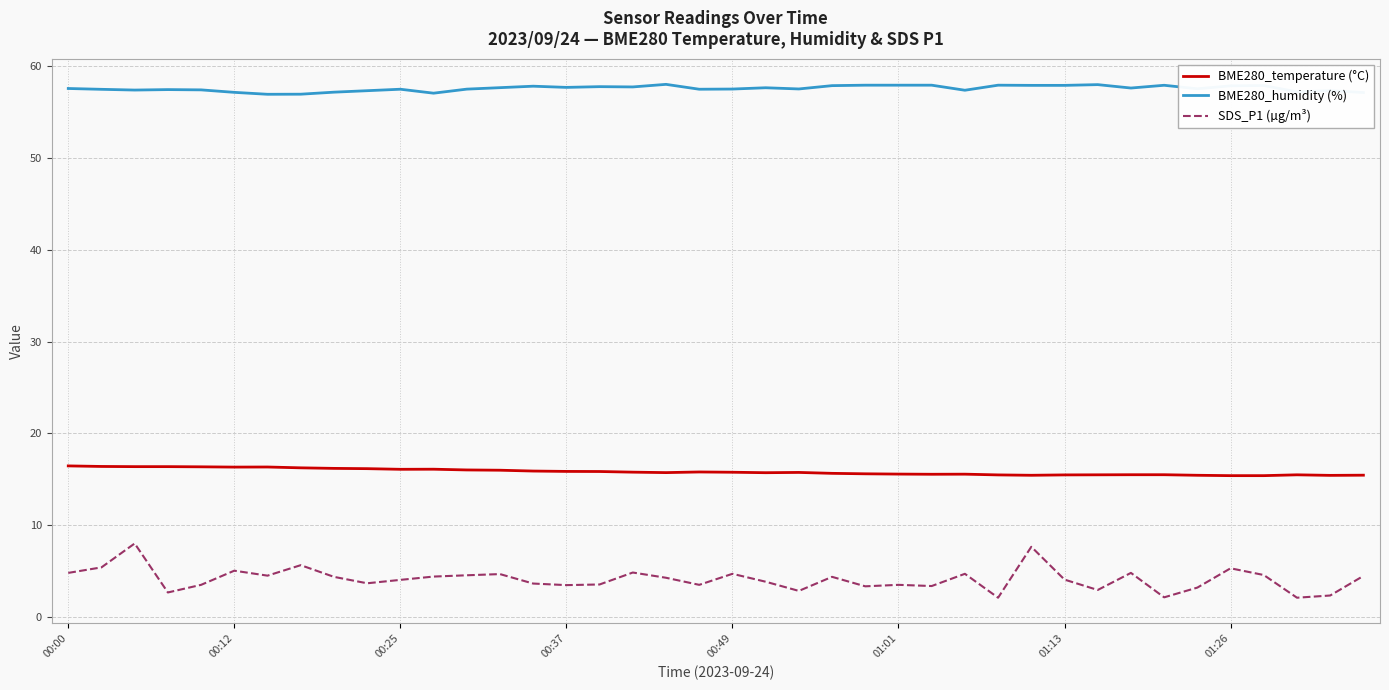

Does the chart have visible grid lines?

Yes